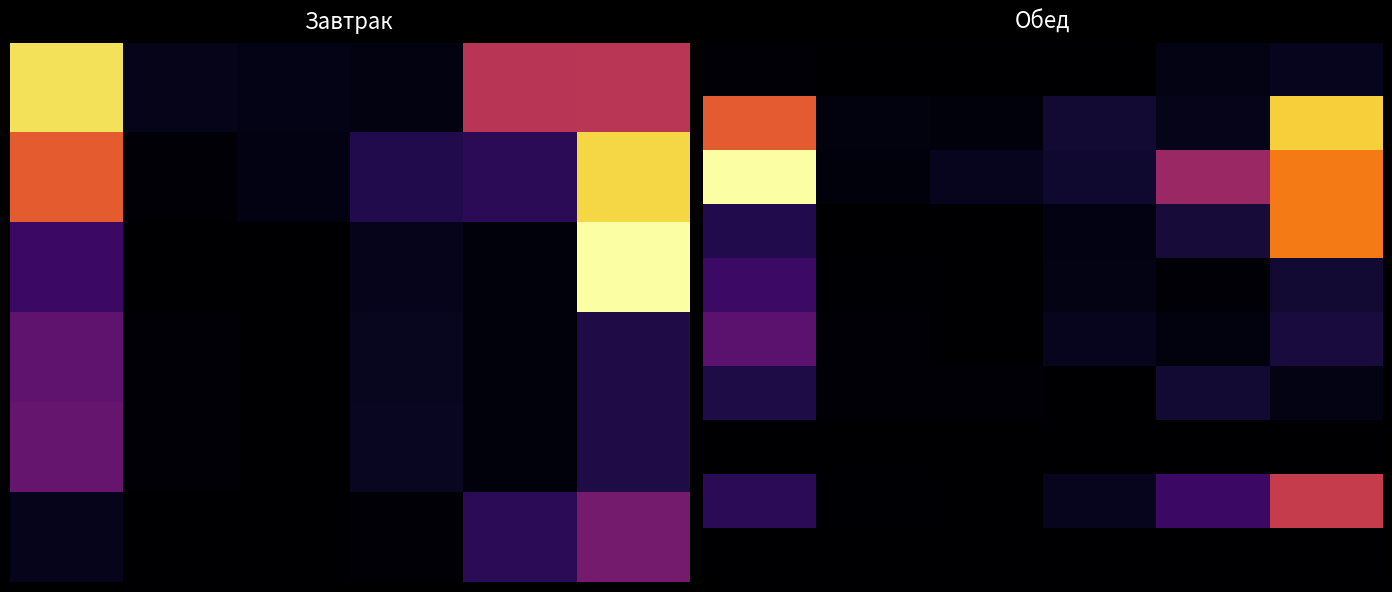

At which label does 4 reach its minimum?

2